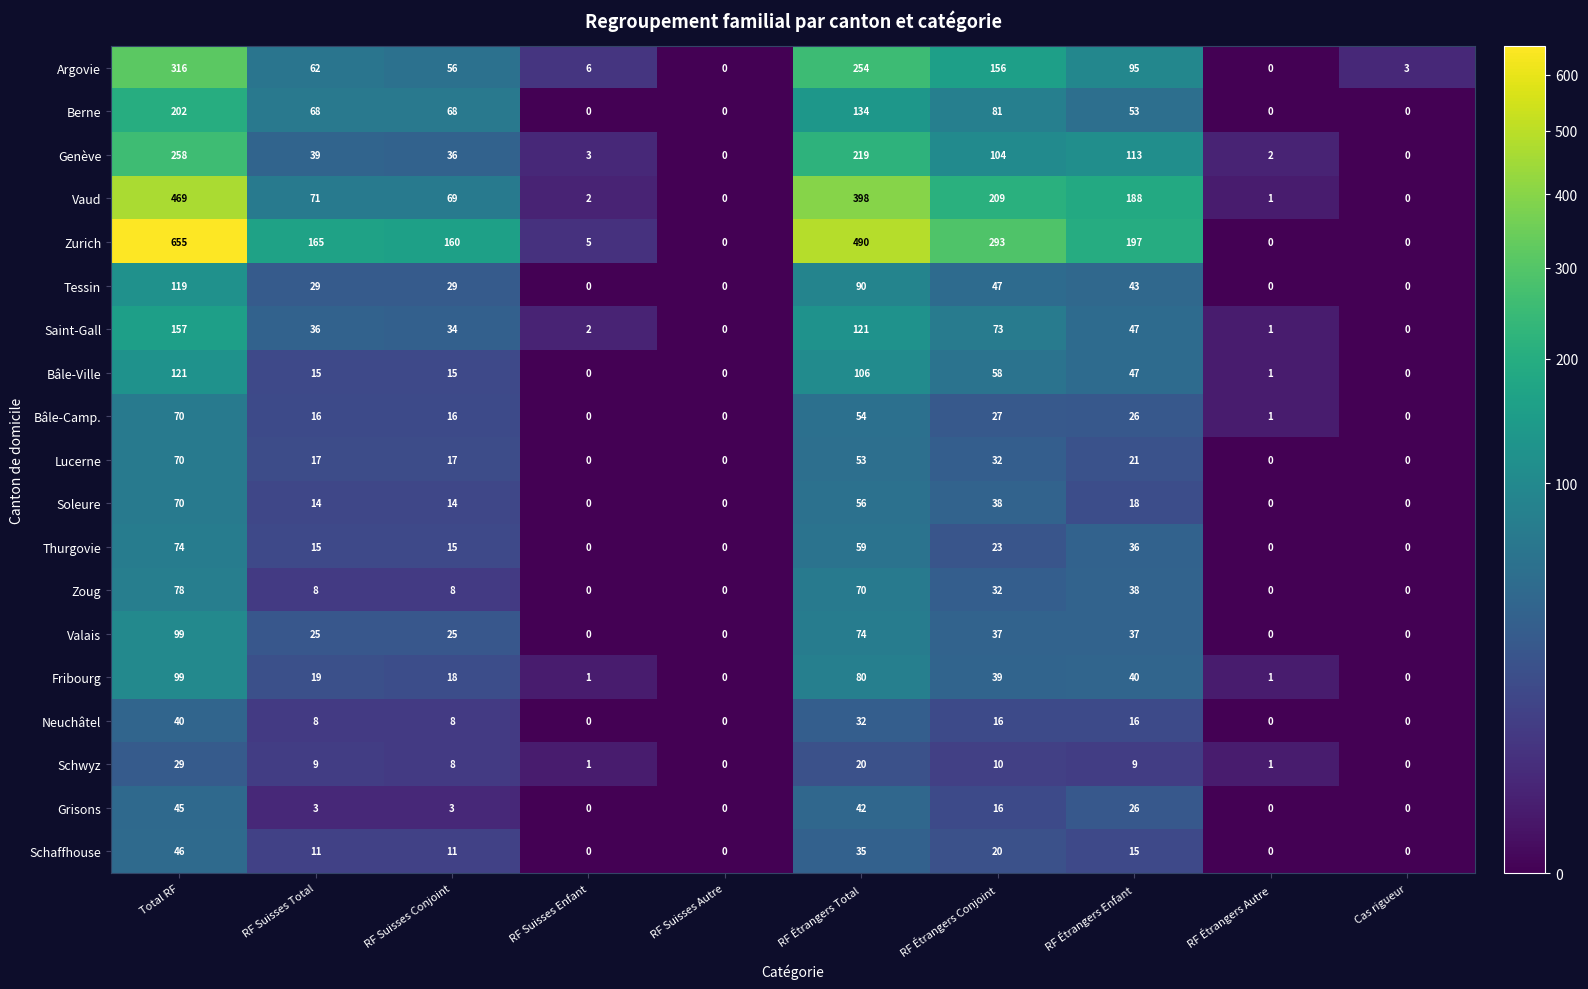

At which label is Berne closest to 101?

RF Étrangers Conjoint